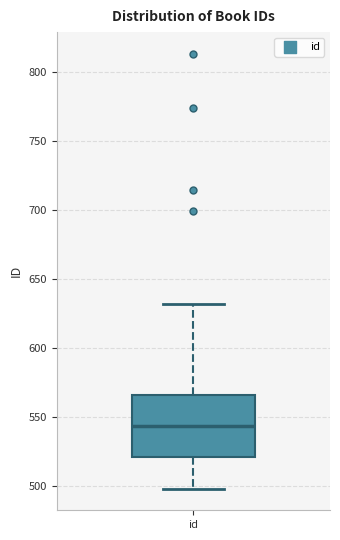

Where does the median line of the box for id sit on the y-axis? The values are not printed on the chart, so give them approximately, as read against the axis.

545